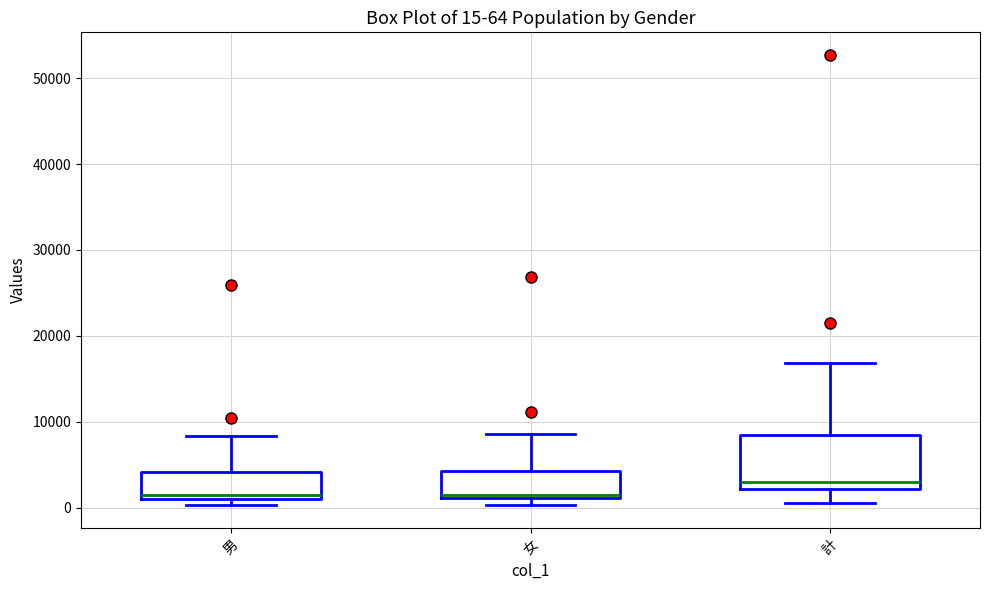

Which box's median line is the highest?

計